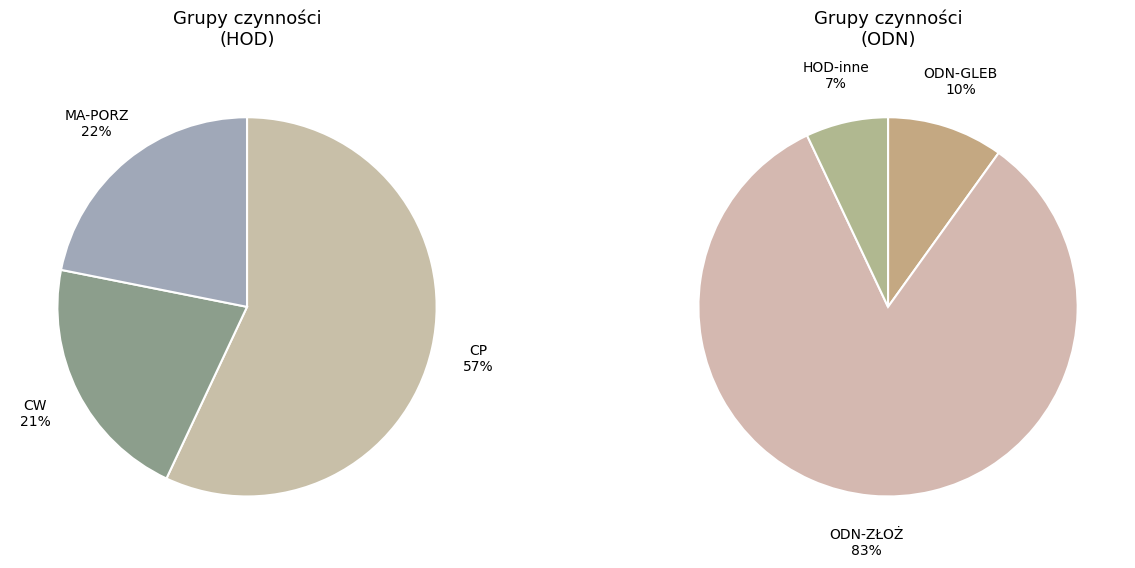

Count the number of slices in the pie.

6